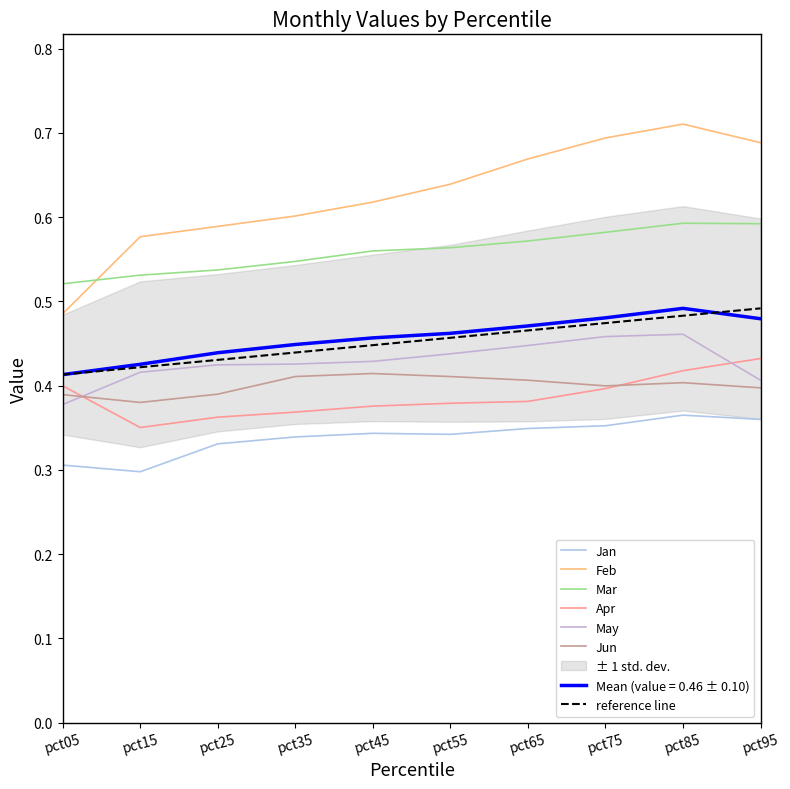

True or false: Feb and Jan intersect in this chart.

False